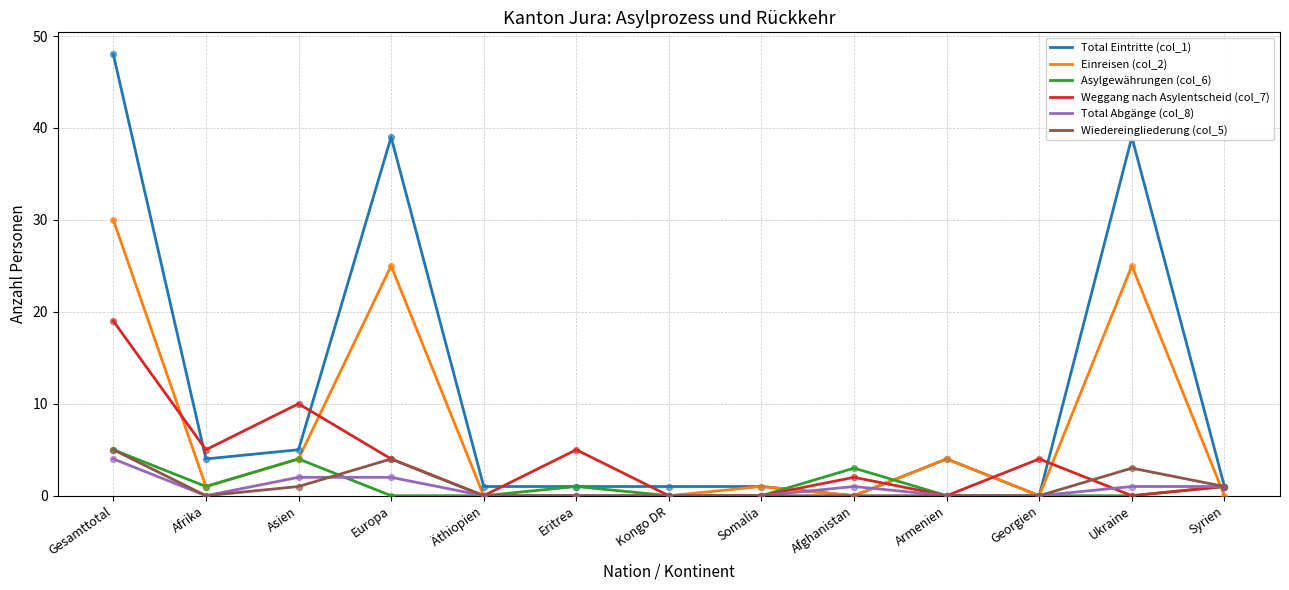

Which series has the largest range (max minus min)?

Total Eintritte (col_1)